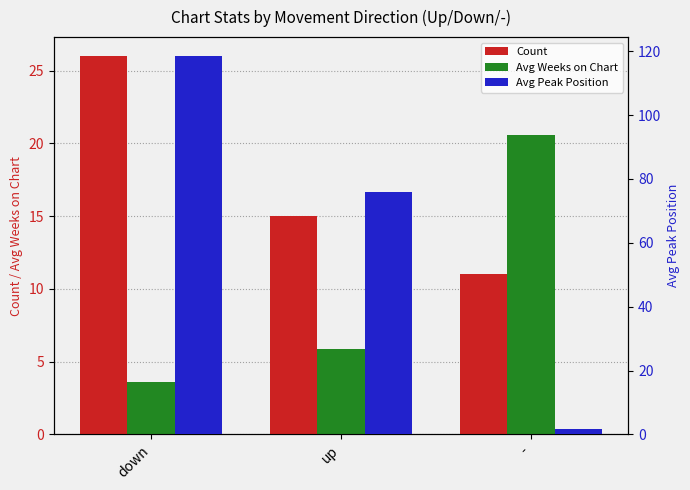

What is the smallest value displayed?

1.8